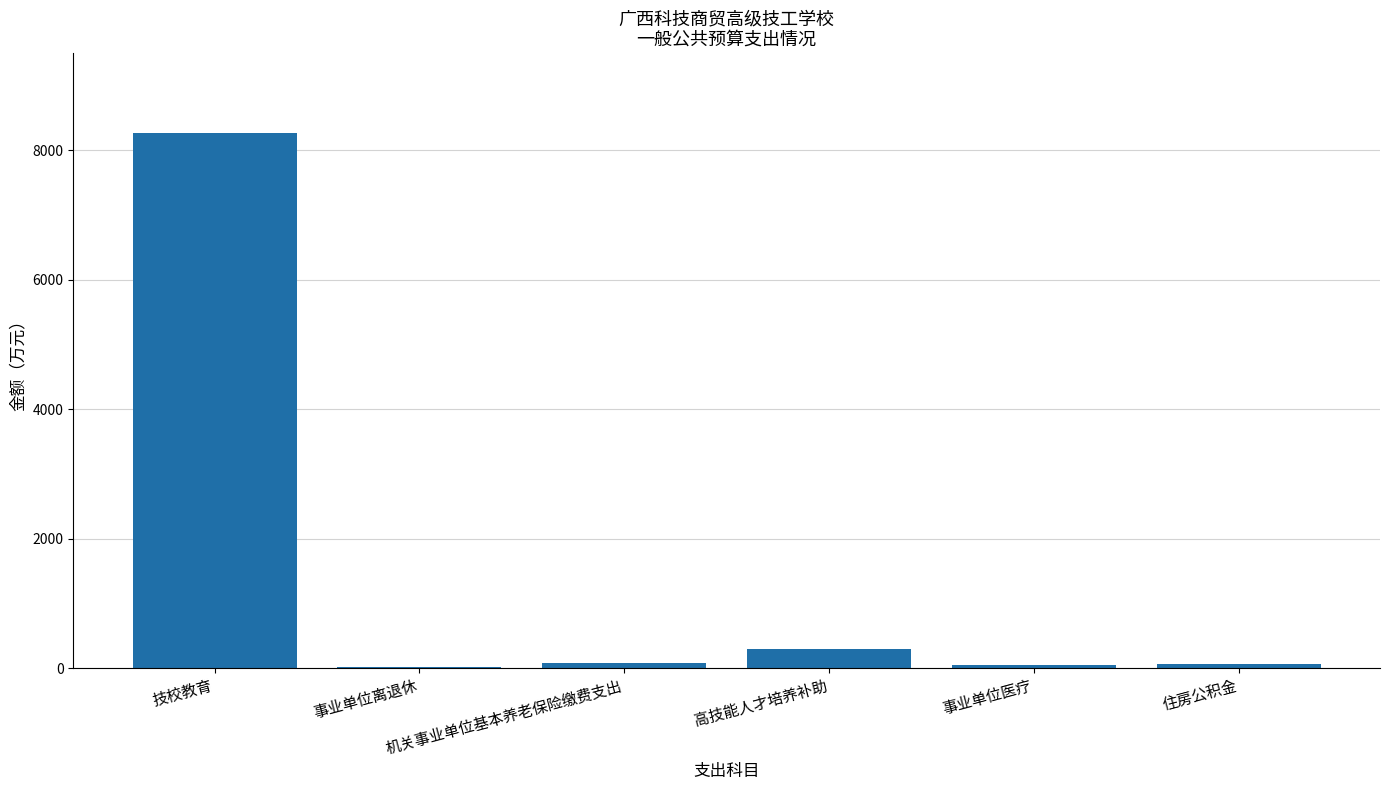

Count the number of categories in the chart.

6